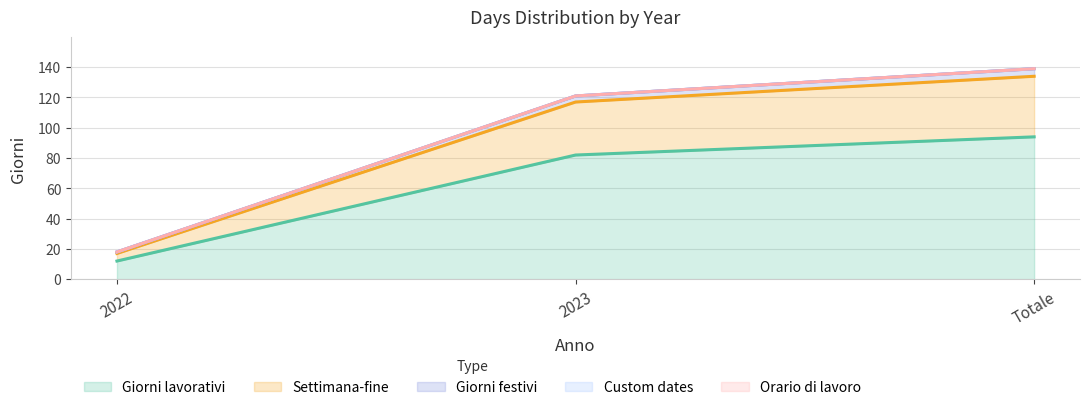

How many values in the Settimana-fine series exceed 117?

1